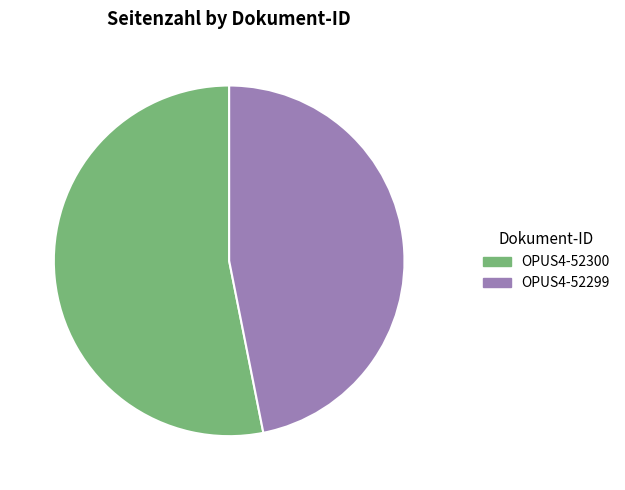

Which slice is the largest?

OPUS4-52300